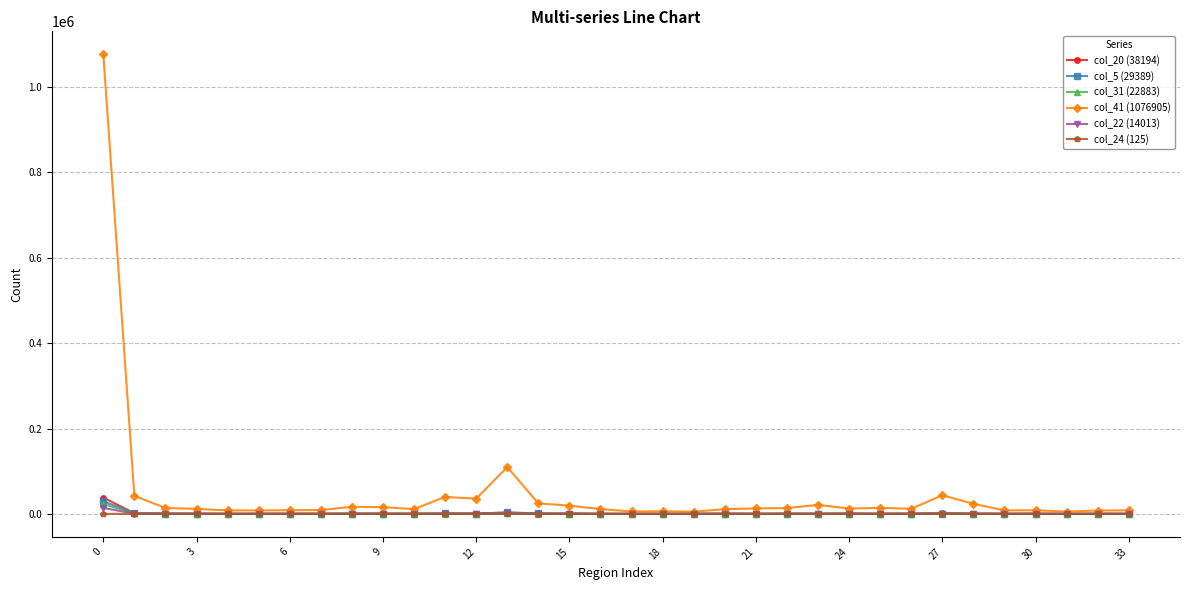

What is the maximum value shown in the chart?

1076905